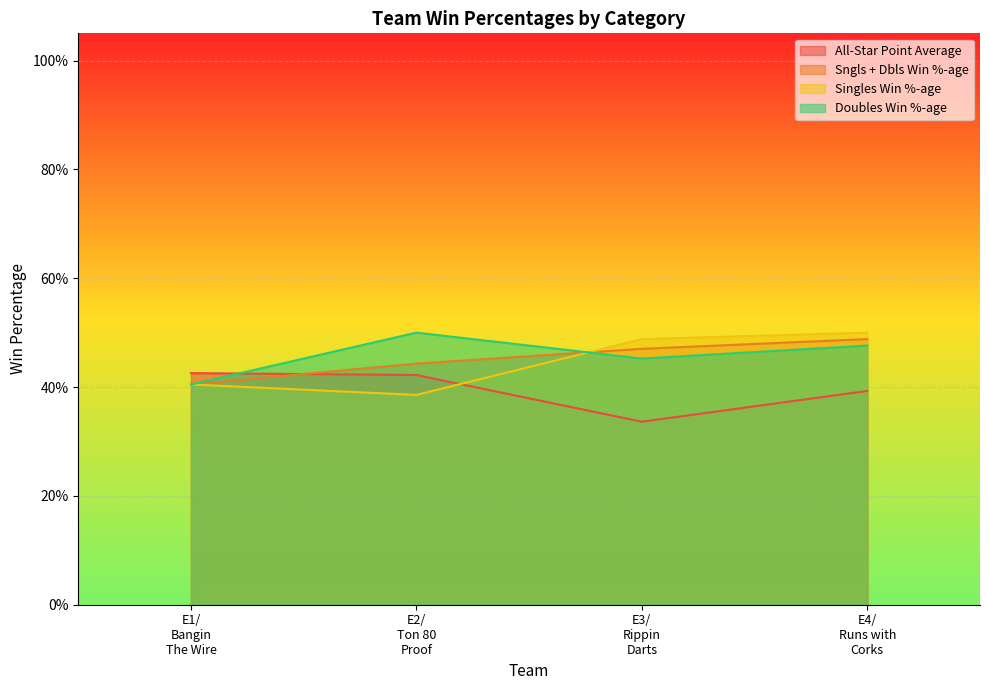

What is the greatest value displayed?

0.5